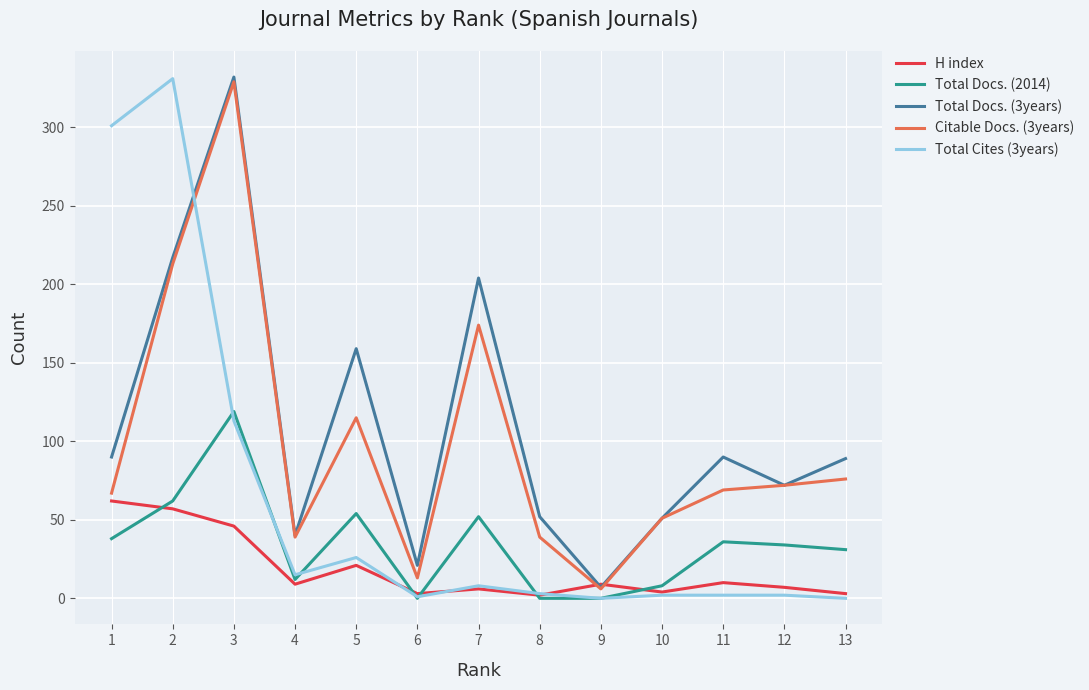

How many series are shown in this chart?

5